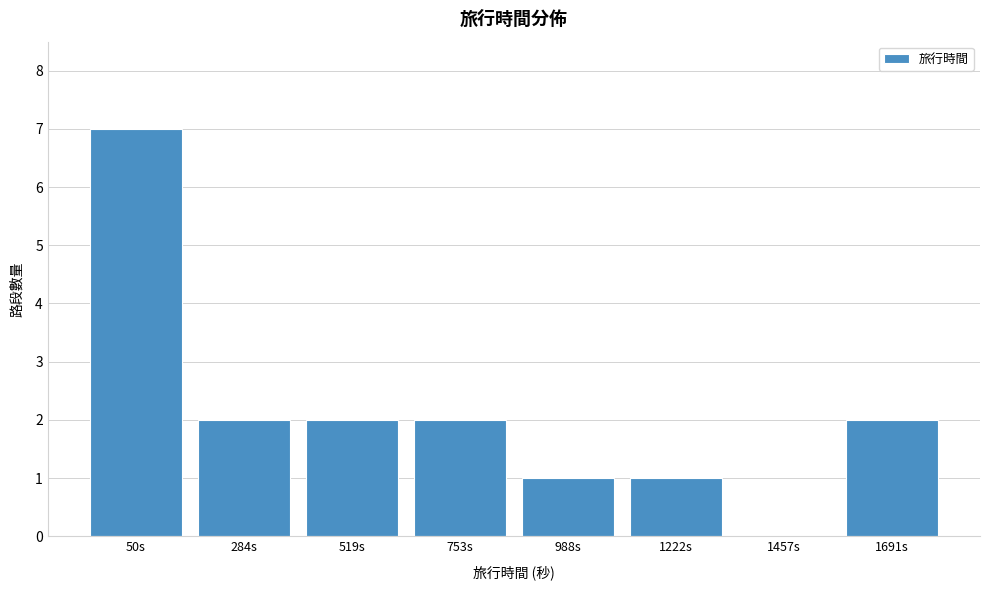

Reading left to right, list all the values displayed in this chart.

50s=7	284s=2	519s=2	753s=2	988s=1	1222s=1	1457s=0	1691s=2